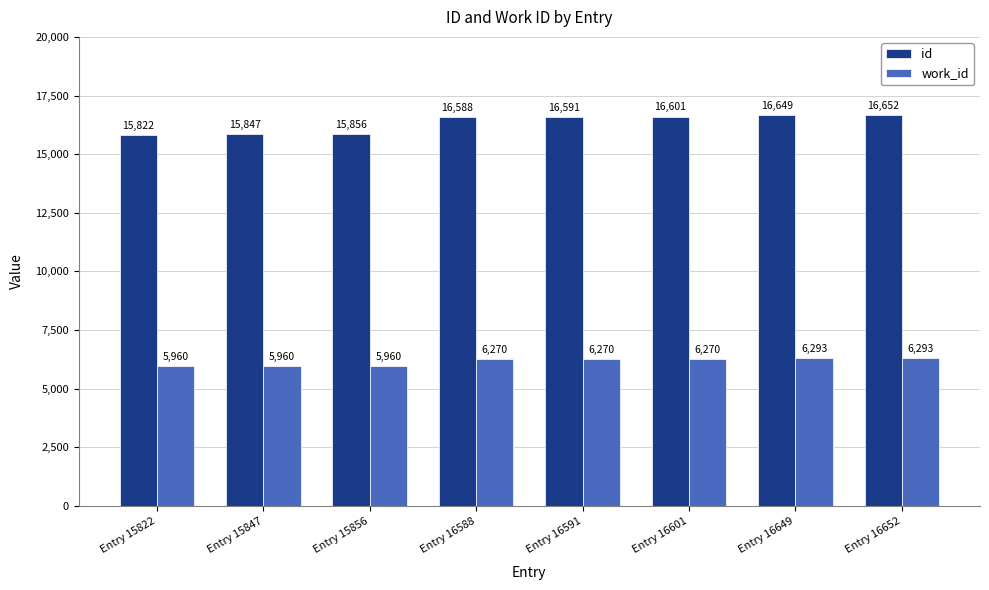

How many bars are there in each group?

2